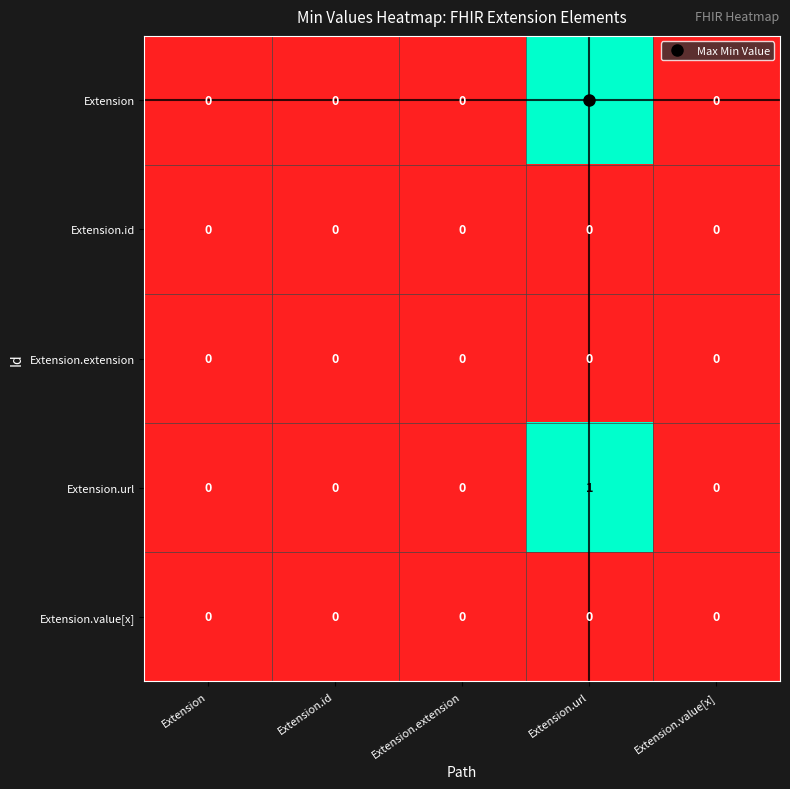

Which label corresponds to the largest value in the chart?

Extension.url